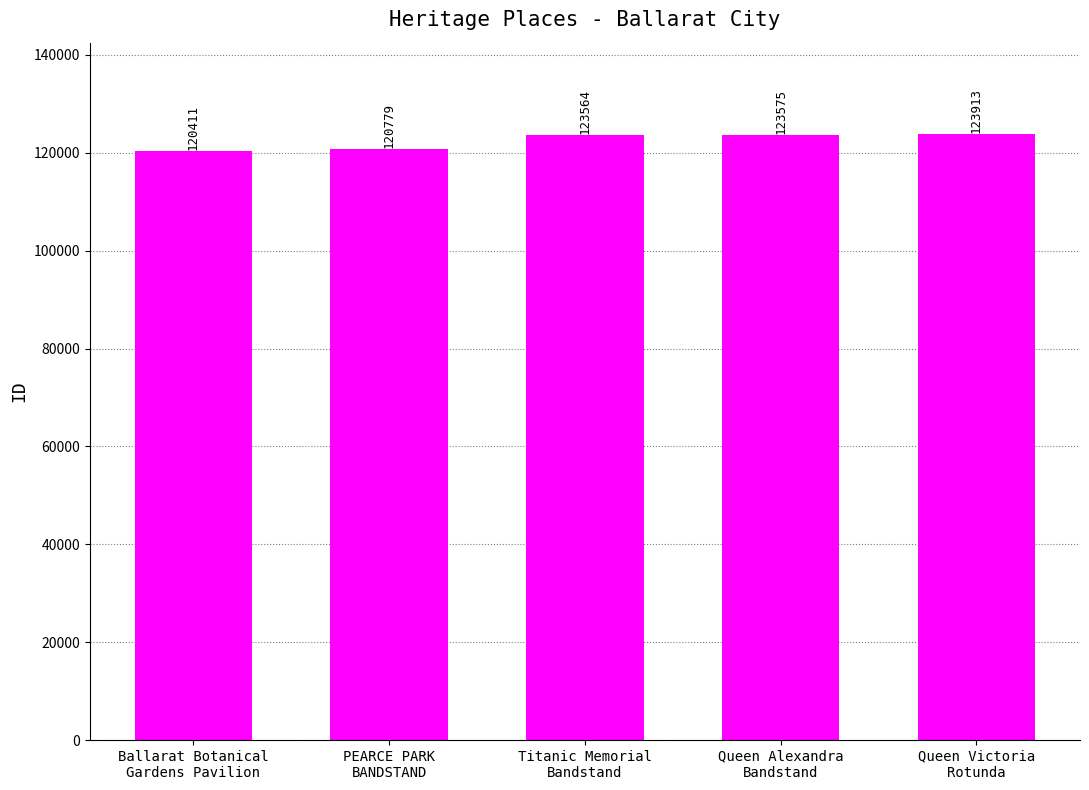

What value does the data have at Titanic Memorial
Bandstand, to the nearest 50?

123550